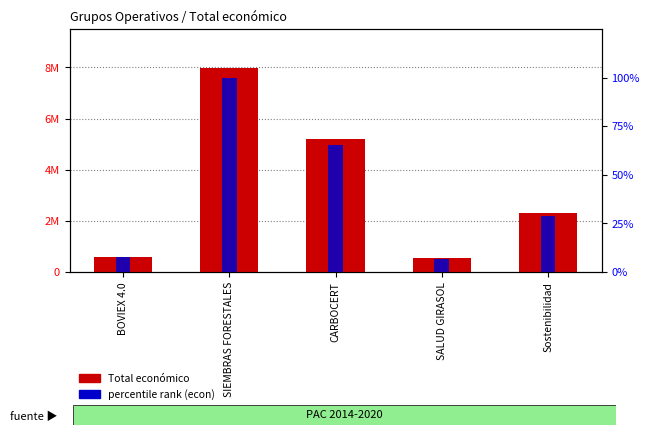

Where is Total económico nearest to the value 4250431?

CARBOCERT